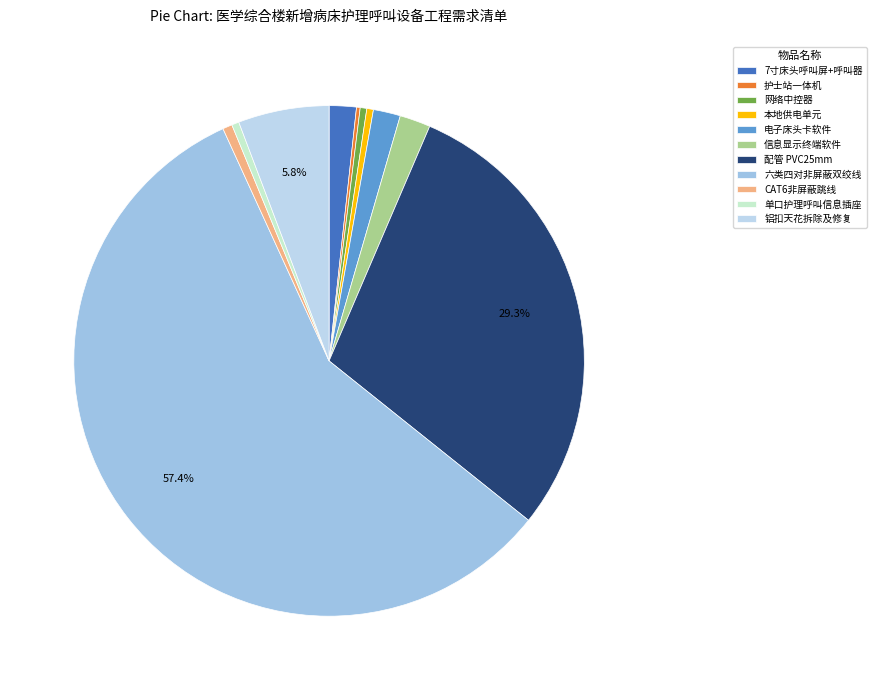

To the nearest percent, what percentage of the pie is 7寸床头呼叫屏+呼叫器?

2%